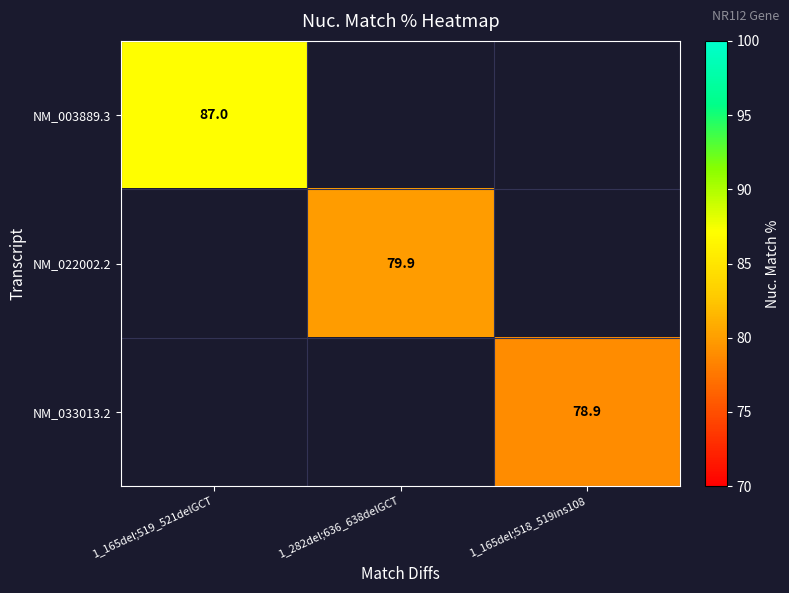

What is the minimum value shown in the chart?

78.9